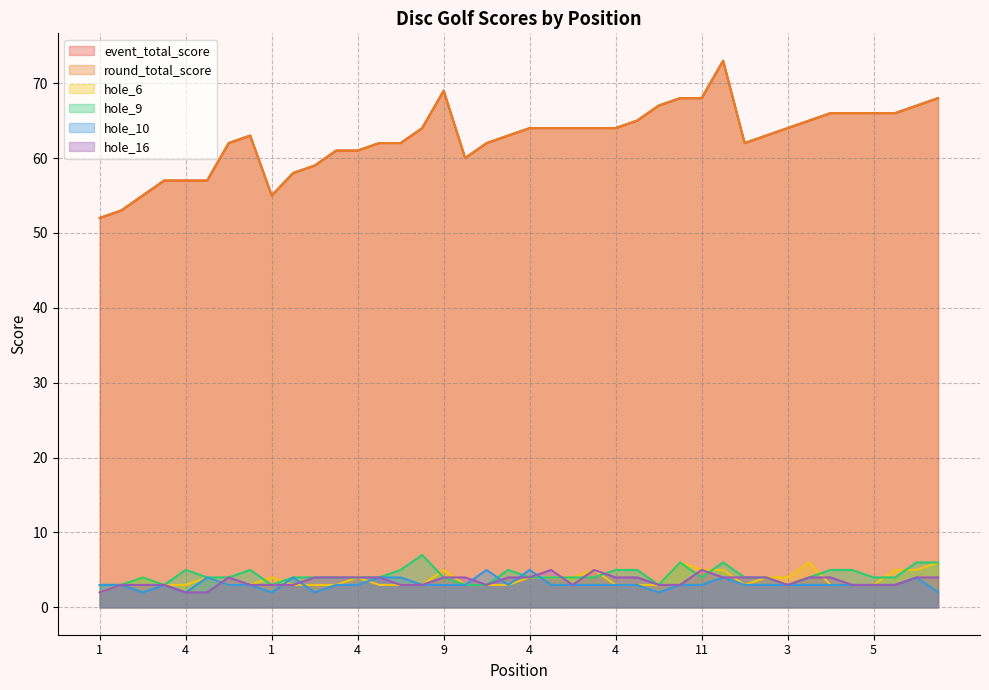

True or false: round_total_score and hole_9 cross at least once.

False